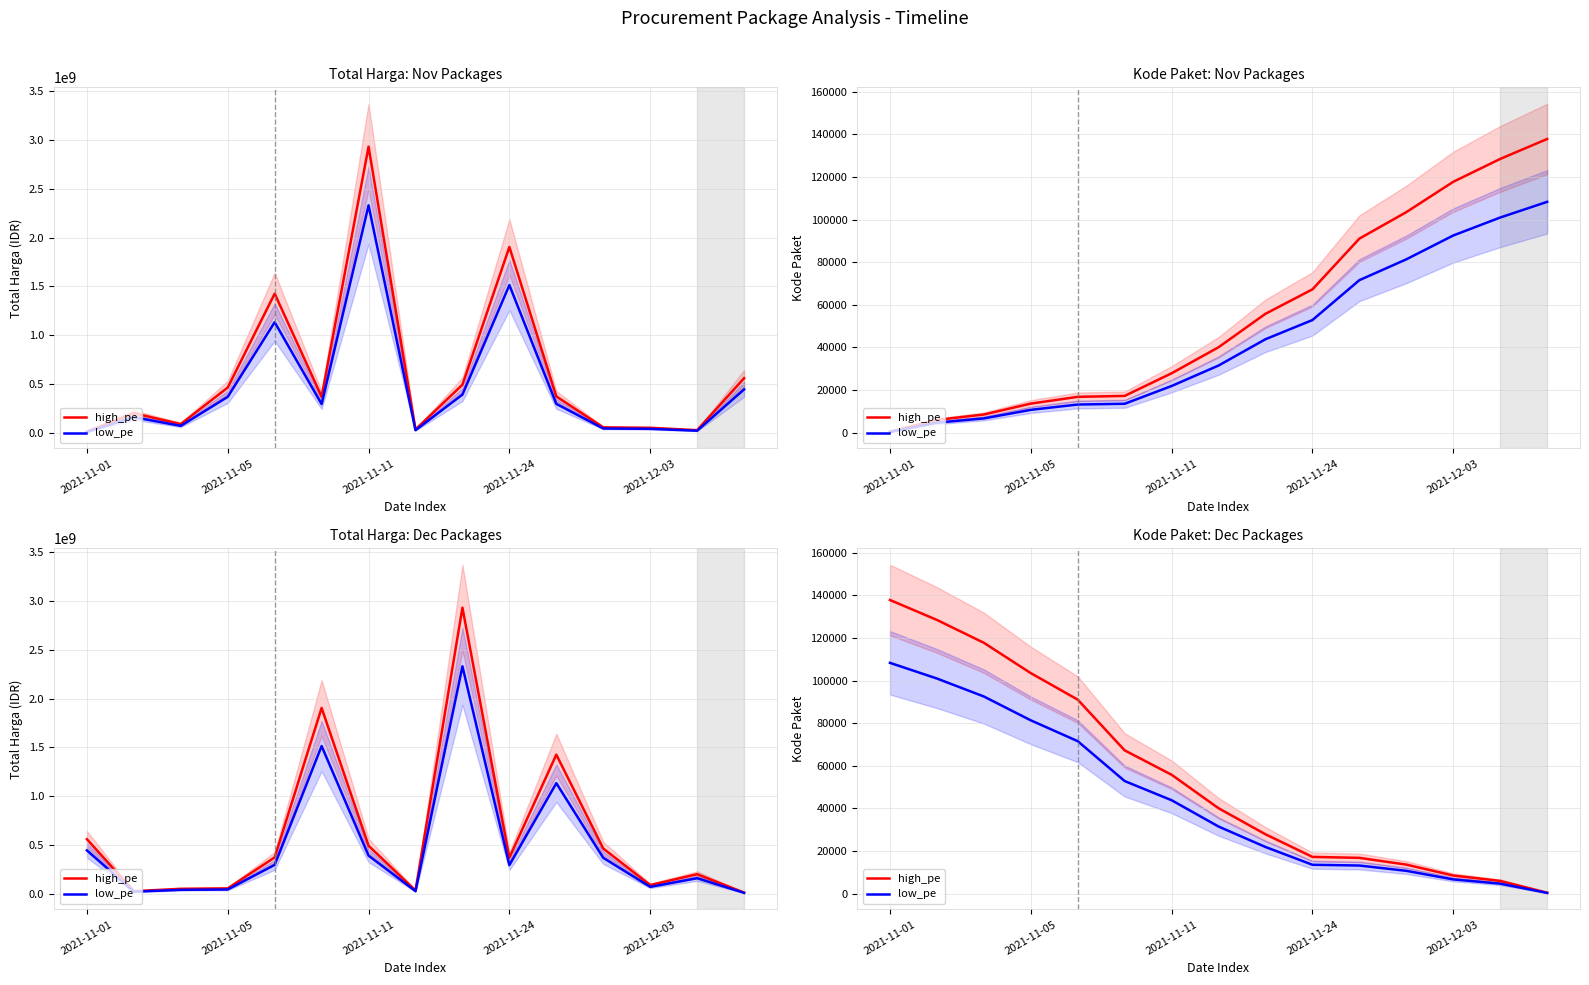

What position from the left is 5?

6